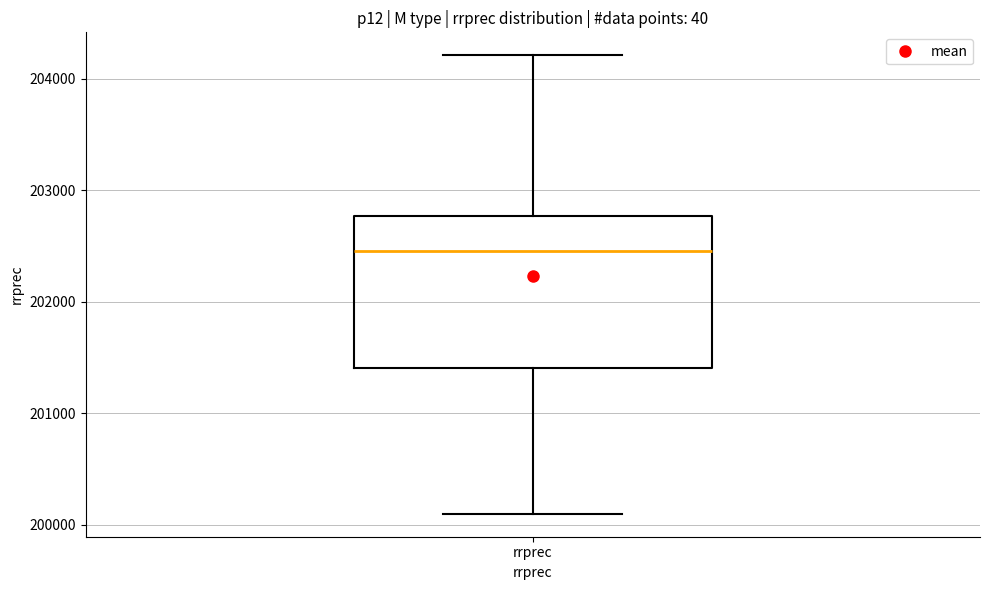

Read this box plot against the y-axis: the position of the median line, the range covered by the box, and the ends of both whiskers. The values are not printed on the chart, so give them approximately, as read against the axis.

median 202500, box 201400 to 202800, whiskers 200100 to 204200